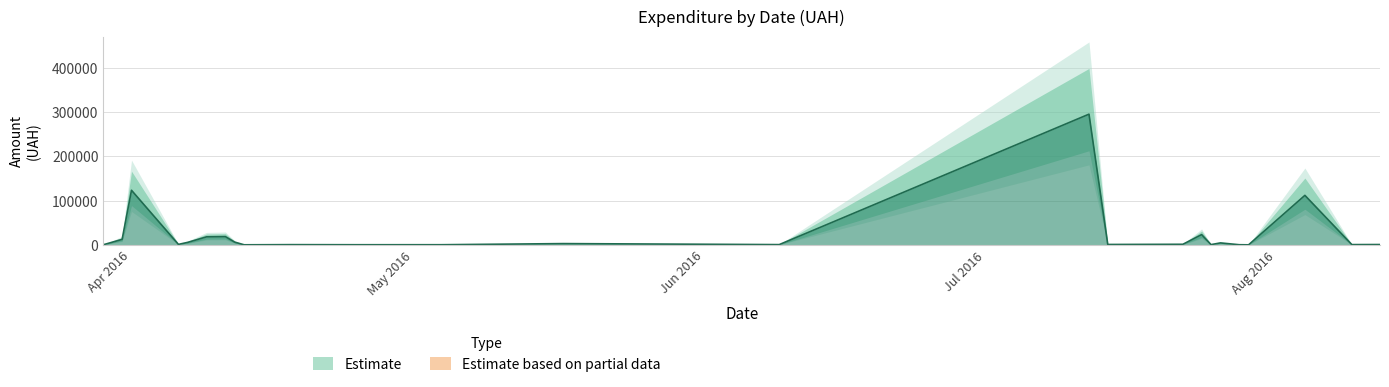

Reading right to left, what are all the values shown in this chart?

39=97.8	38=100.0	37=97.8	36=3855.6	35=3635.4	34=4960.2	33=9898.4	32=60564.6	31=53028.9	30=1111.6	29=774.4	28=2607.0	27=2354.0	26=5720.2	25=9235.2	24=633.1	23=2600.0	22=10355.9	21=8360.4	20=4573.8	19=1592.4	18=173.9	17=527.8	16=323.2	15=339.4	14=2886.0	13=600.0	12=295638.6	11=708.4	10=200.8	9=1321.3	8=11.2	7=23228.0	6=574.6	5=4460.0	4=331.6	3=97.8	2=111990.4	1=633.1	0=775.0